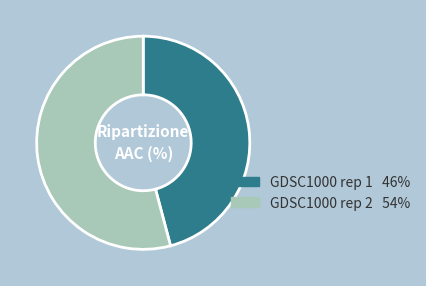

What is the largest slice in the pie chart?

GDSC1000 rep 2